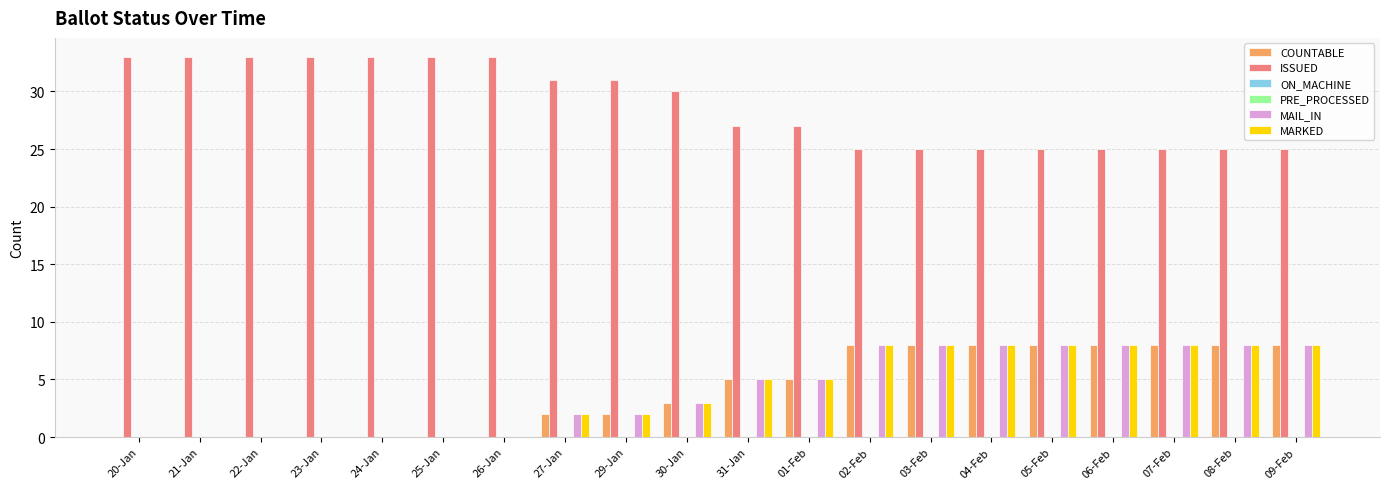

What is the average value of the ISSUED series?

29